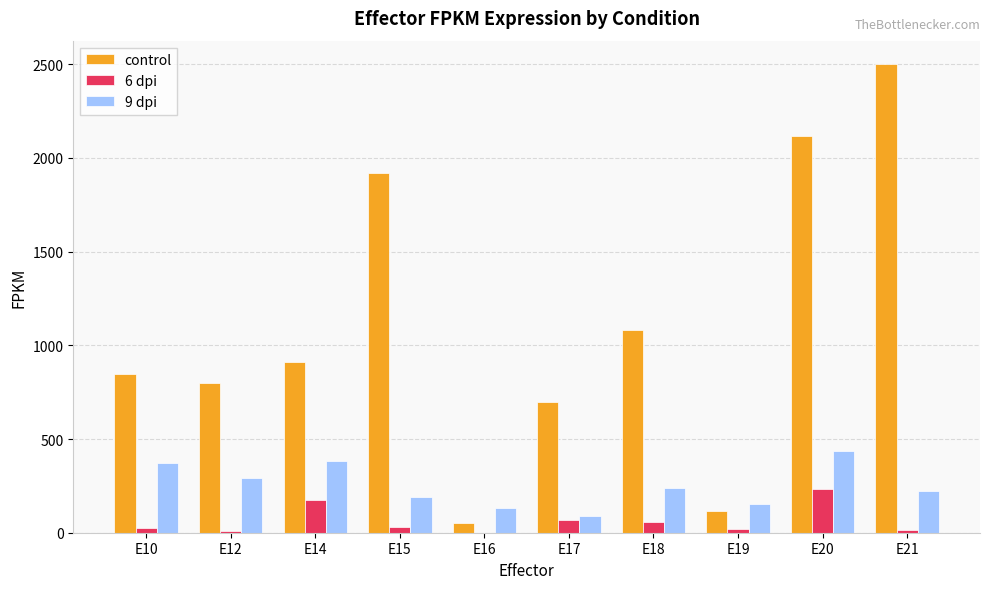

What is the highest value of the control series?

2501.0